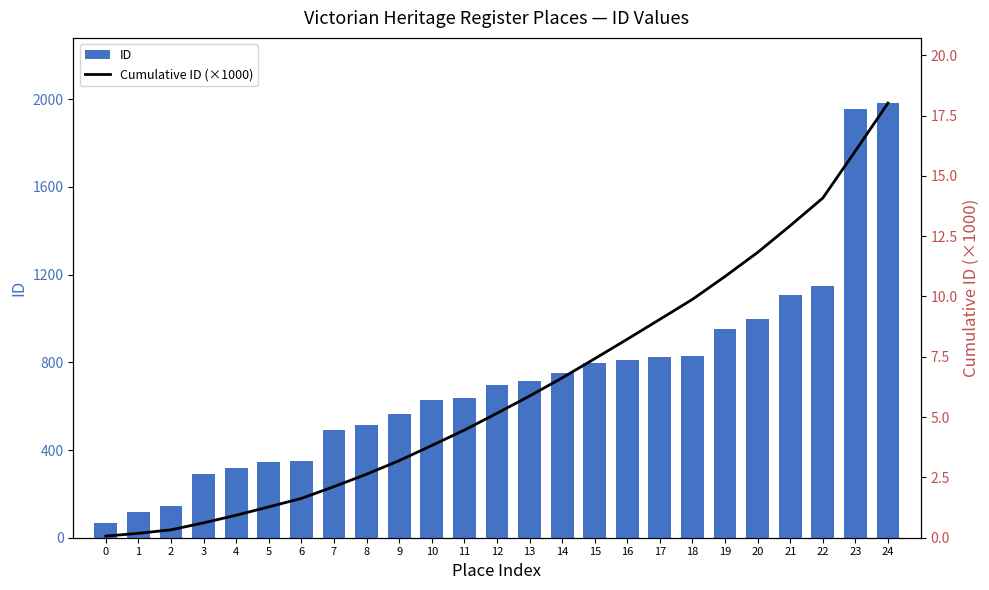

What is the average value of the Cumulative ID (×1000) series?

6.3